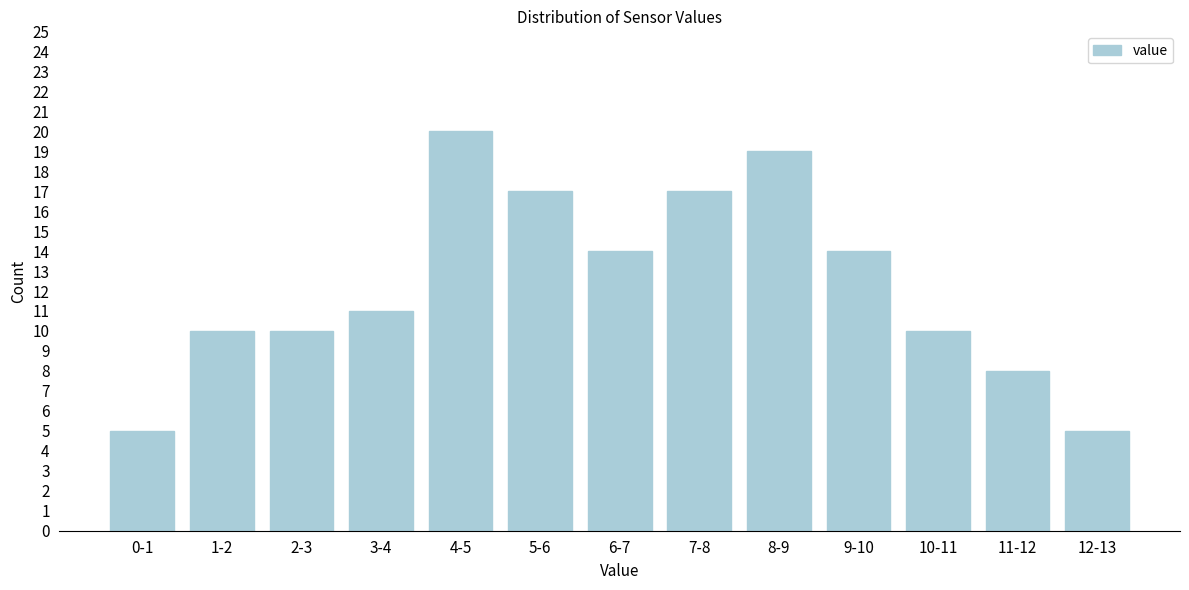

Reading left to right, what are all the values shown in this chart?

5	10	10	11	20	17	14	17	19	14	10	8	5